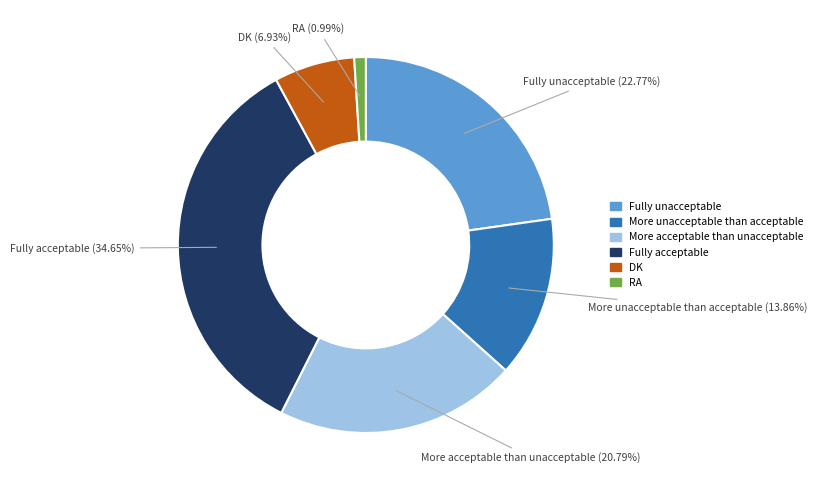

Rank the categories by value from lowest to highest.

RA, DK, More unacceptable than acceptable, More acceptable than unacceptable, Fully unacceptable, Fully acceptable